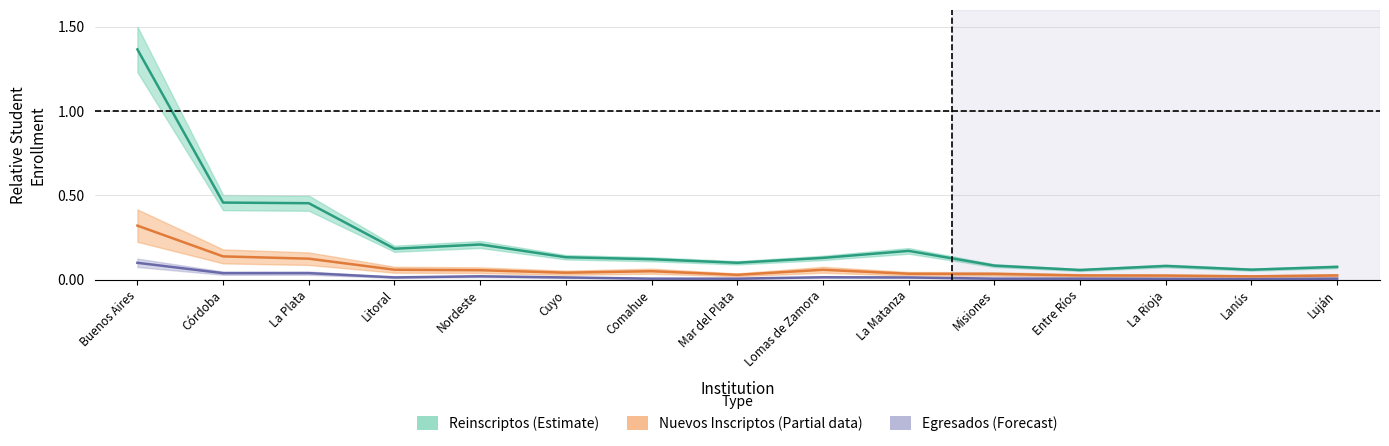

What is the total value across all series at Nordeste?

0.3